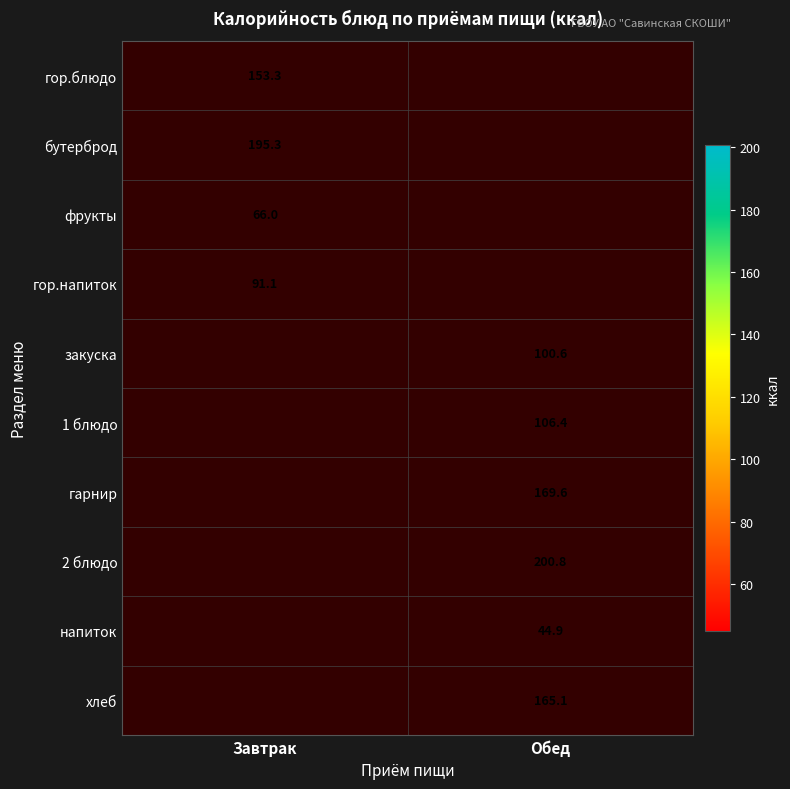

Which has a higher value, Обед or Завтрак?

Завтрак